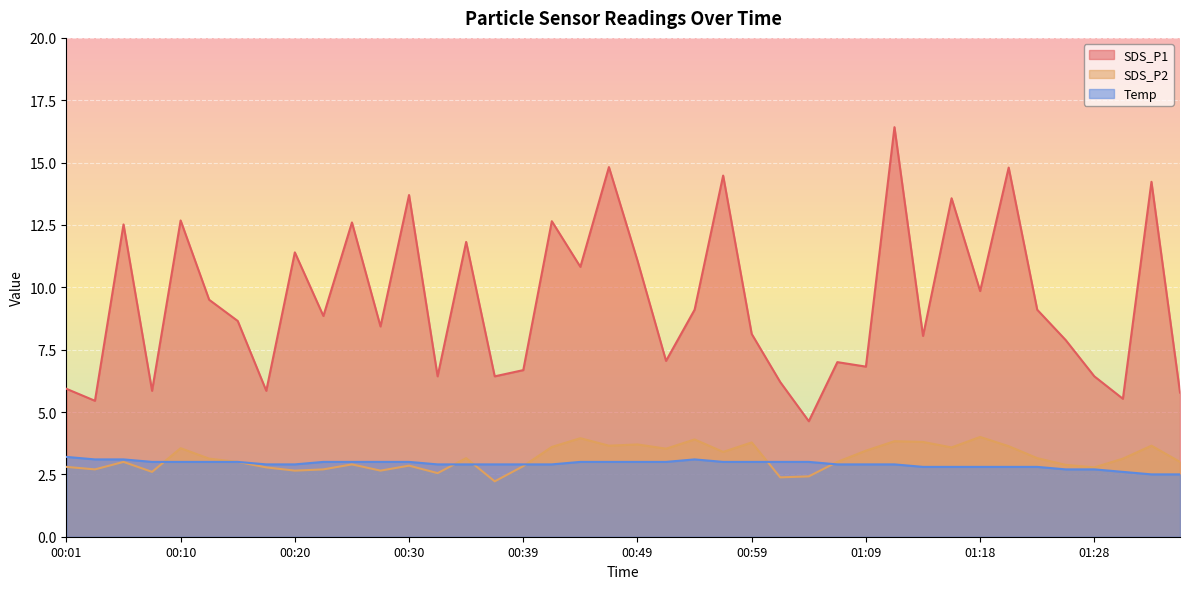

What is the total value across all series at 00:49?

17.8